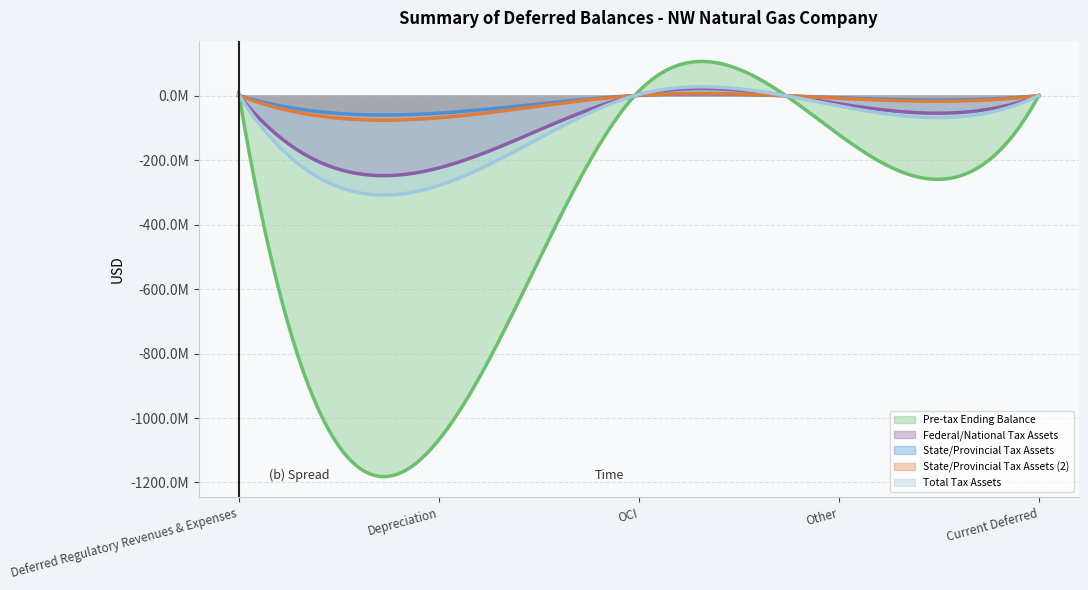

Between Deferred Regulatory Revenues & Expenses and Other, which is larger?

Deferred Regulatory Revenues & Expenses